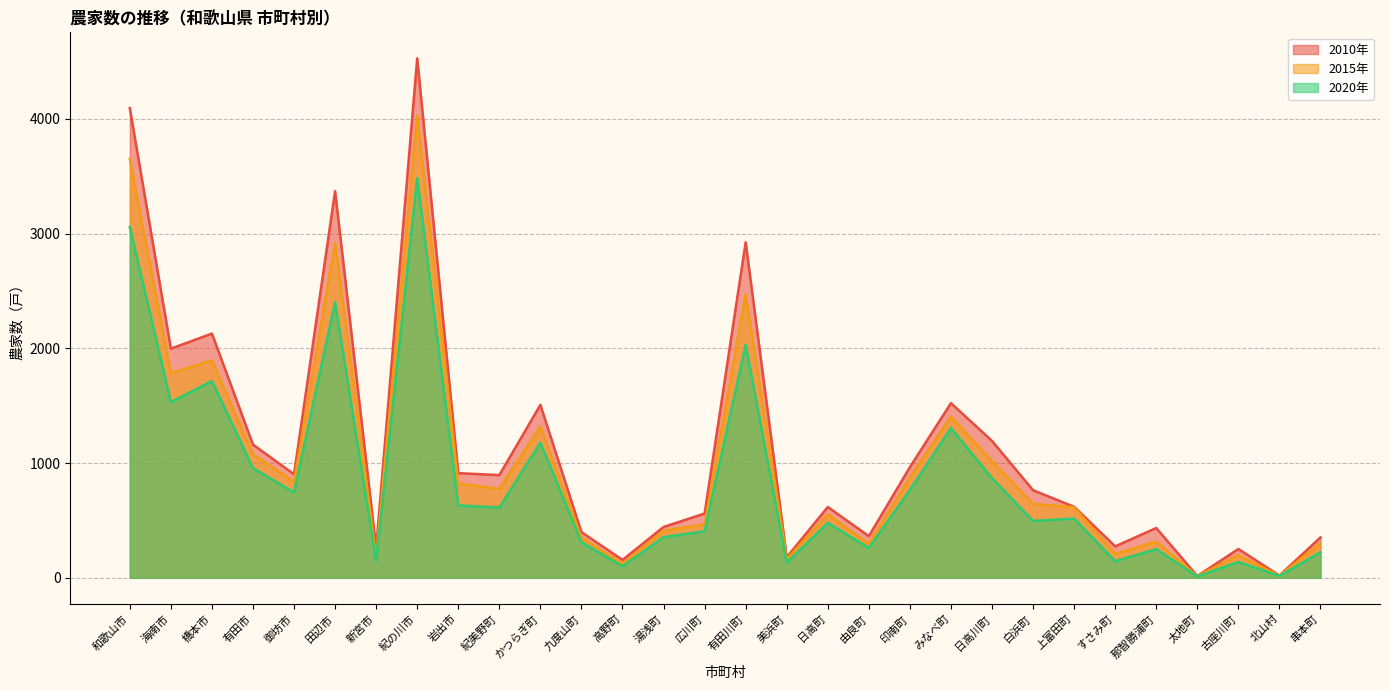

What is the label of the 1st point from the right?

串本町